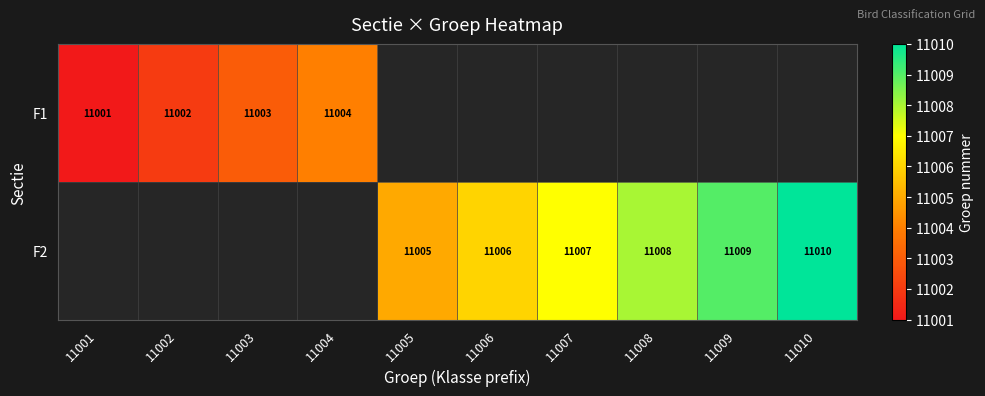

The F2 series shows 11009 at 11009. True or false?

True